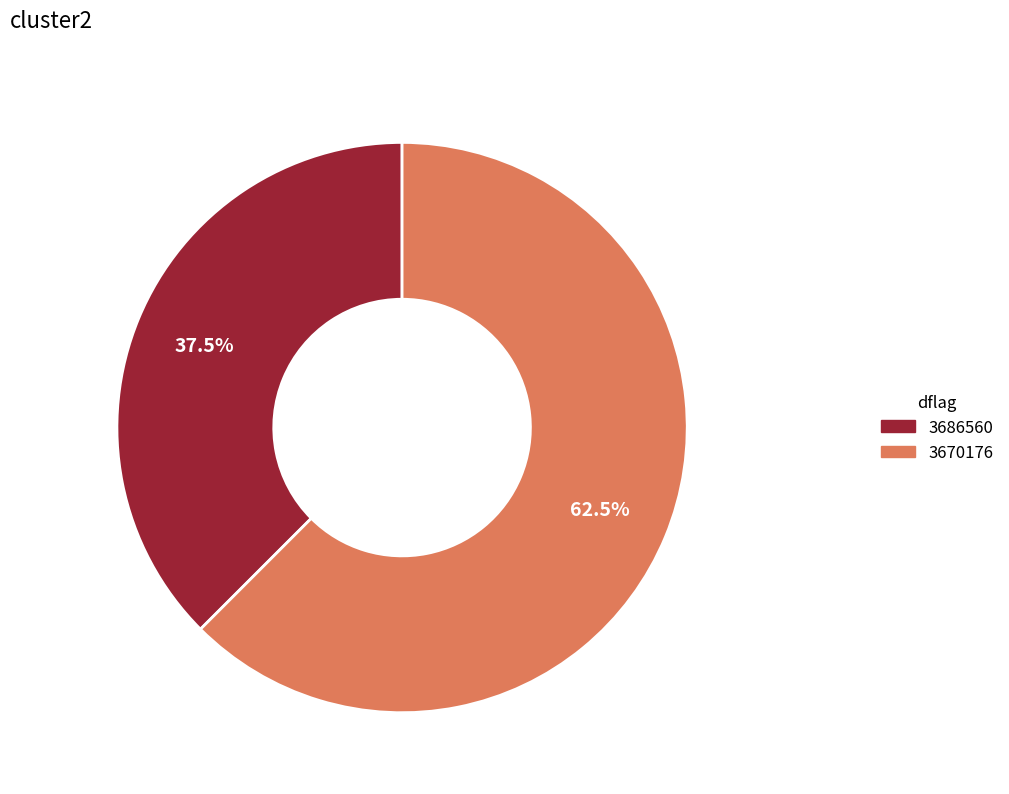

What portion of the pie excludes 3686560?

62.5%